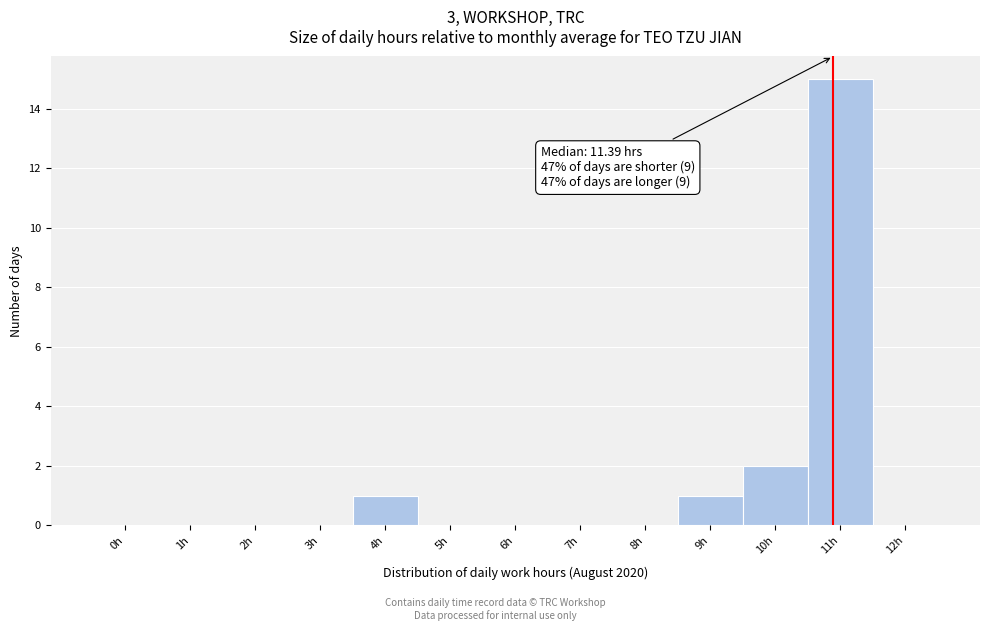

Reading left to right, extract all data points from this chart.

0h=0	1h=0	2h=0	3h=0	4h=1	5h=0	6h=0	7h=0	8h=0	9h=1	10h=2	11h=15	12h=0